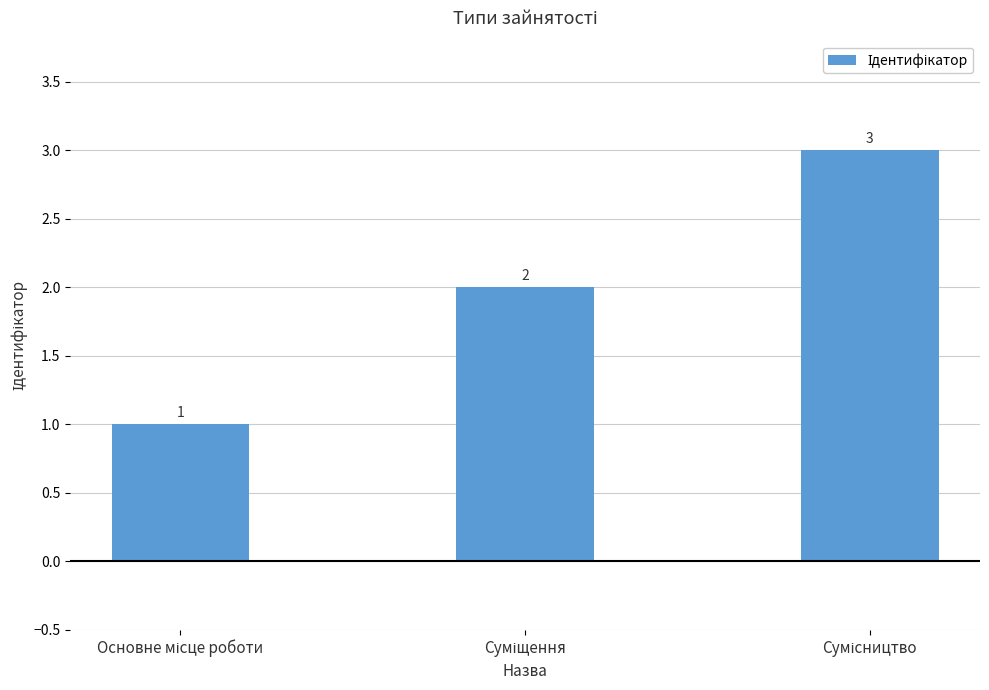

What is the sum of all values?

6